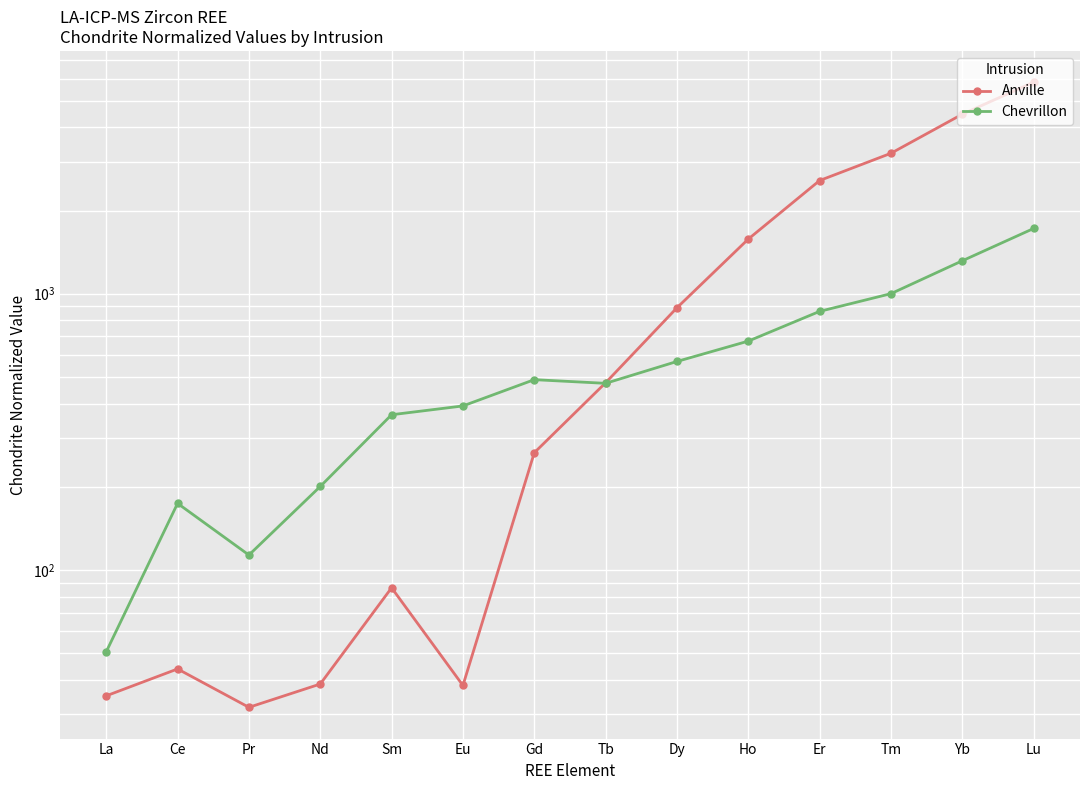

Between which two adjacent categories do Chevrillon and Anville first intersect?

Gd and Tb